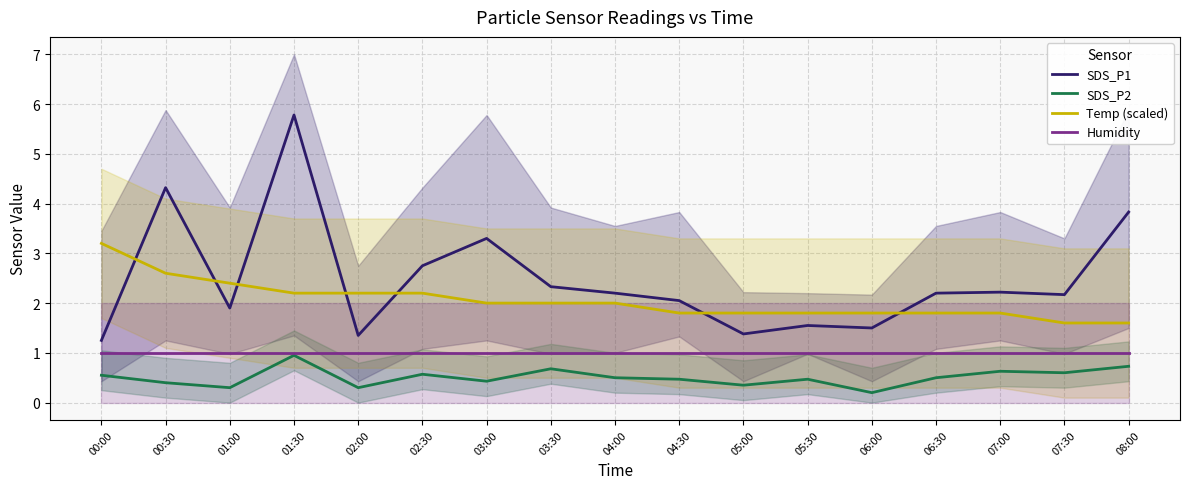

Reading right to left, what are all the values shown in this chart?

SDS_P1: 08:00=3.8	07:30=2.2	07:00=2.2	06:30=2.2	06:00=1.5	05:30=1.6	05:00=1.4	04:30=2.0	04:00=2.2	03:30=2.3	03:00=3.3	02:30=2.8	02:00=1.4	01:30=5.8	01:00=1.9	00:30=4.3	00:00=1.2
SDS_P2: 08:00=0.7	07:30=0.6	07:00=0.6	06:30=0.5	06:00=0.2	05:30=0.5	05:00=0.3	04:30=0.5	04:00=0.5	03:30=0.7	03:00=0.4	02:30=0.6	02:00=0.3	01:30=0.9	01:00=0.3	00:30=0.4	00:00=0.6
Temp (scaled): 08:00=1.6	07:30=1.6	07:00=1.8	06:30=1.8	06:00=1.8	05:30=1.8	05:00=1.8	04:30=1.8	04:00=2.0	03:30=2.0	03:00=2.0	02:30=2.2	02:00=2.2	01:30=2.2	01:00=2.4	00:30=2.6	00:00=3.2
Humidity: 08:00=1.0	07:30=1.0	07:00=1.0	06:30=1.0	06:00=1.0	05:30=1.0	05:00=1.0	04:30=1.0	04:00=1.0	03:30=1.0	03:00=1.0	02:30=1.0	02:00=1.0	01:30=1.0	01:00=1.0	00:30=1.0	00:00=1.0